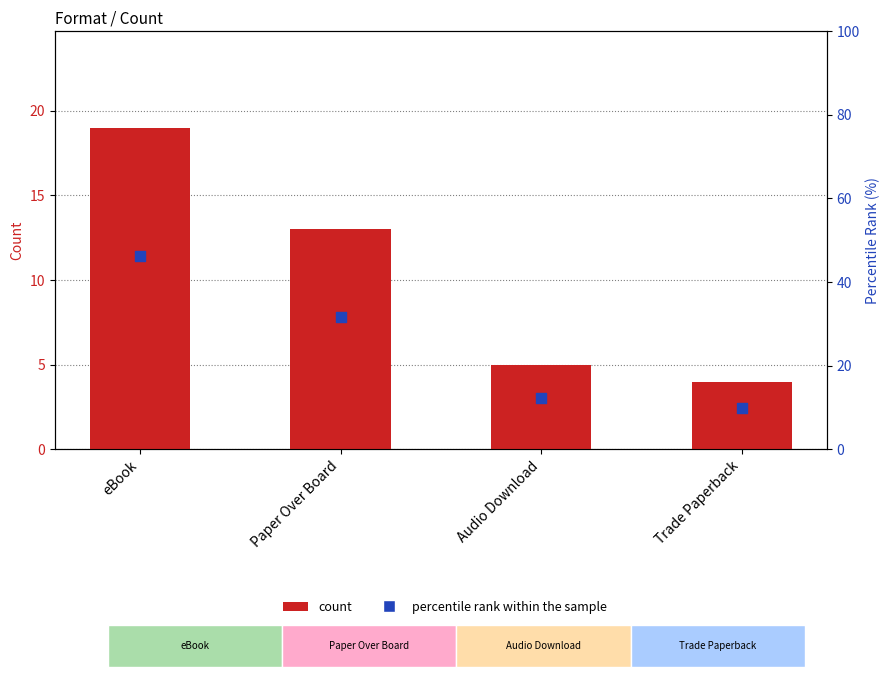

What is the total value across all series at Paper Over Board?

44.7